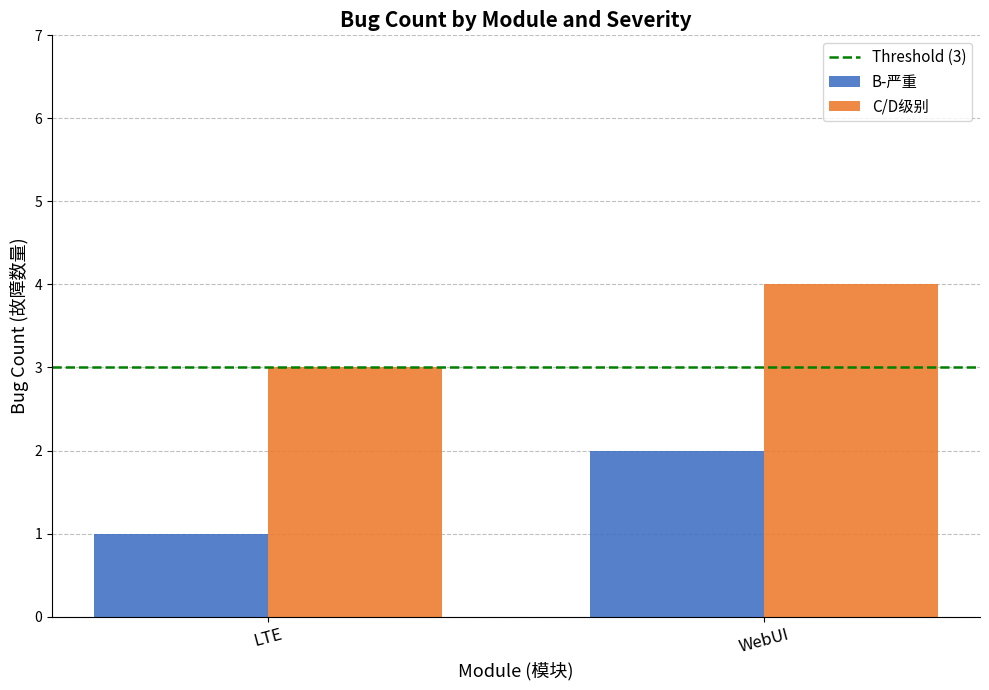

Reading left to right, extract all data points from this chart.

B-严重: 1	2
C/D级别: 3	4